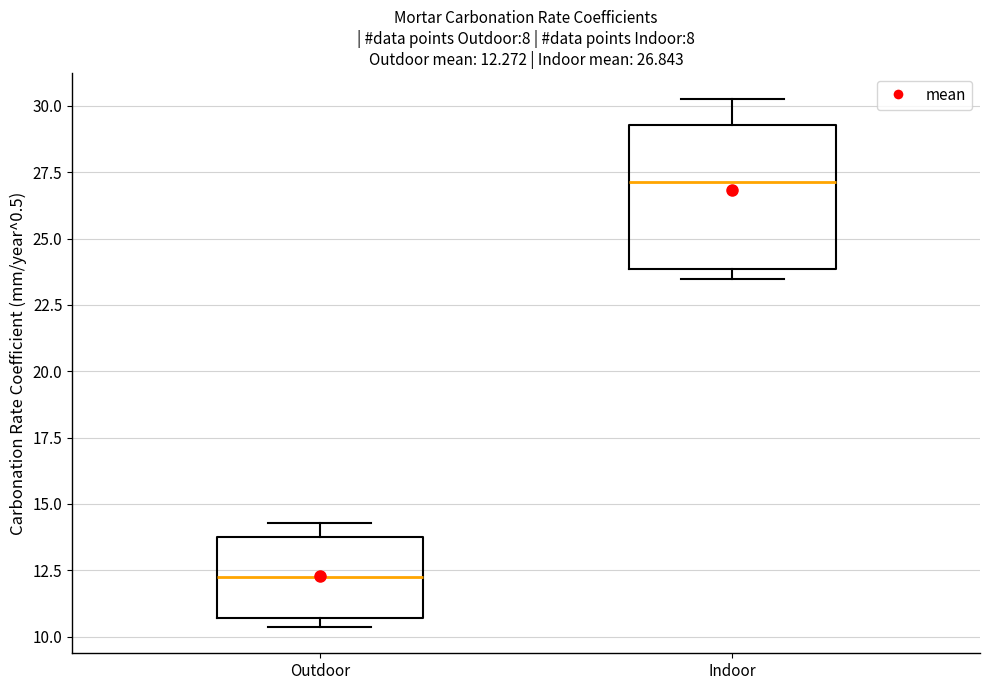

Which box has the lowest median line?

Outdoor